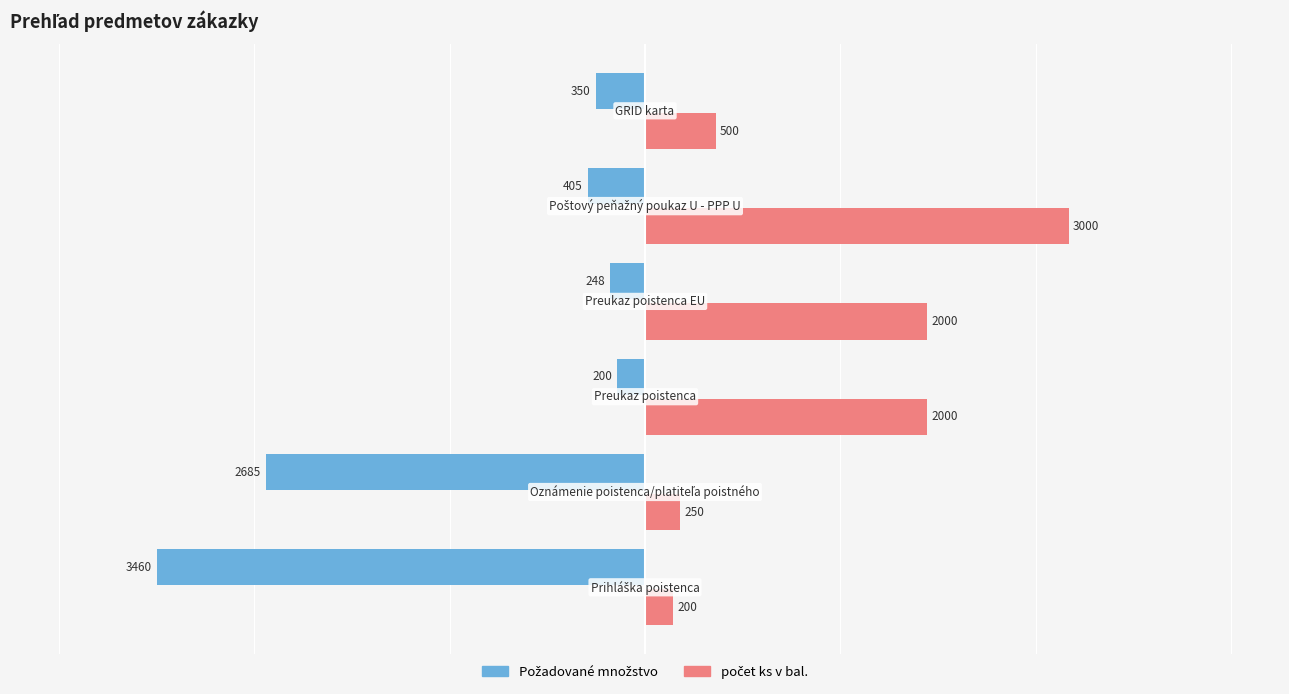

What is the maximum value shown in the chart?

3000